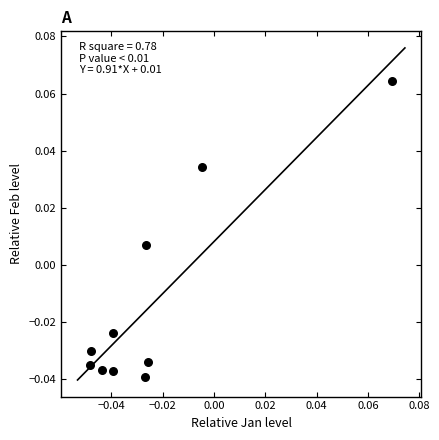

How many points are shown in the scatter plot?

10